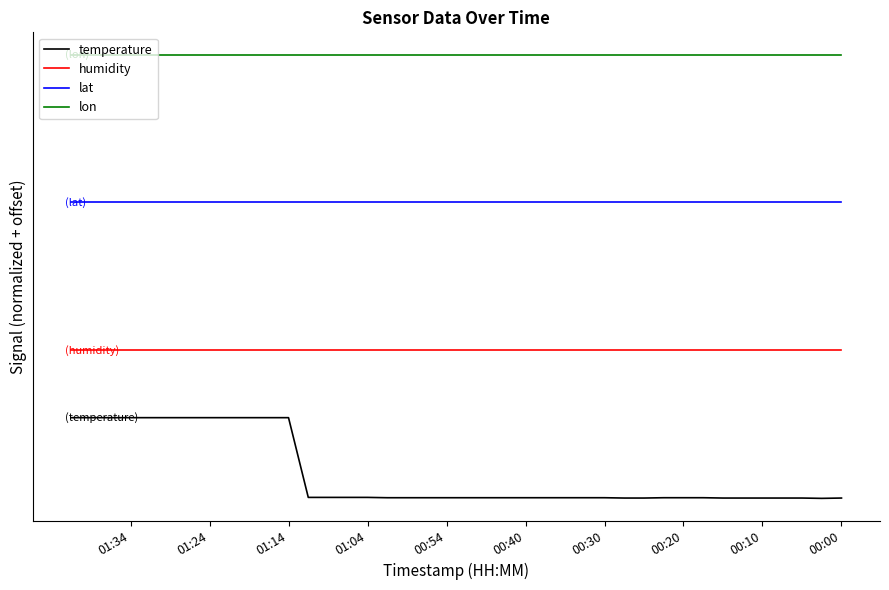

Which series has the widest spread of values?

temperature